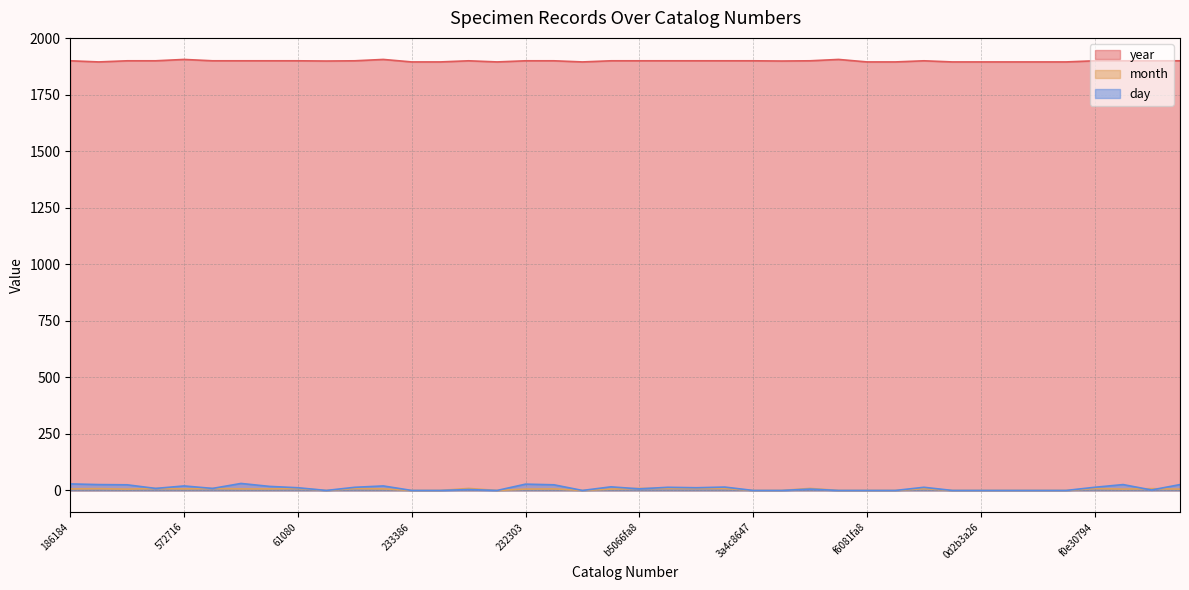

True or false: year has a value of 1901 at 30460.

True